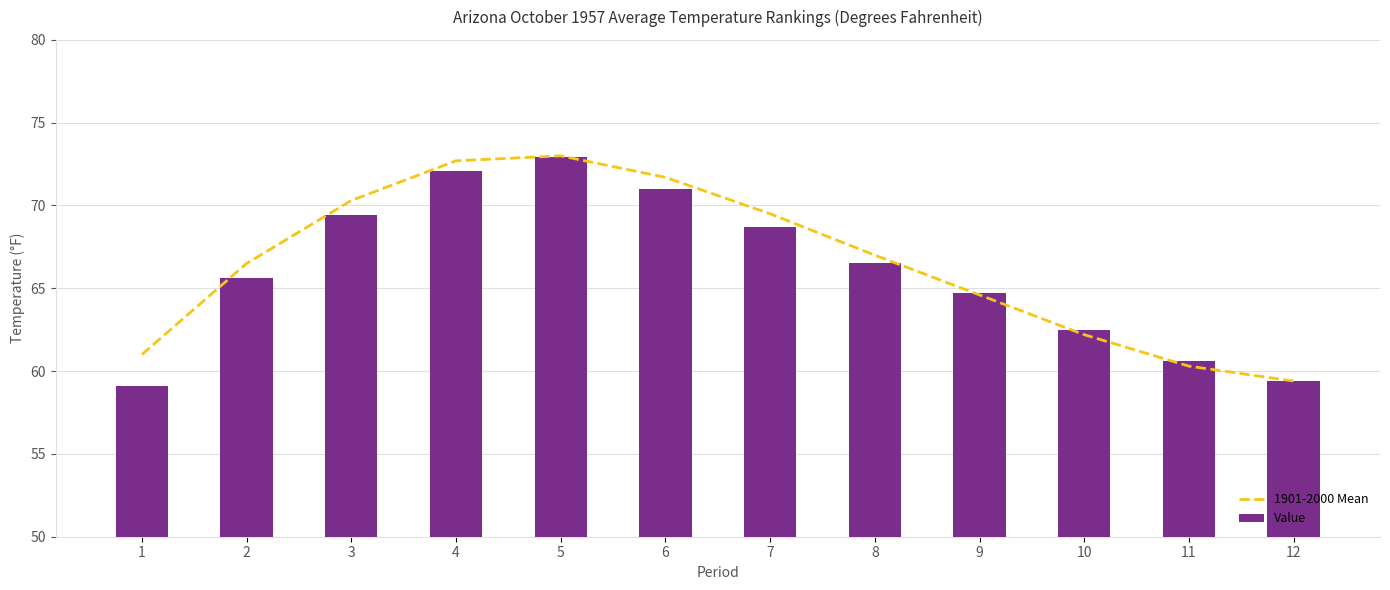

What is the average value of the Value series?

66.0